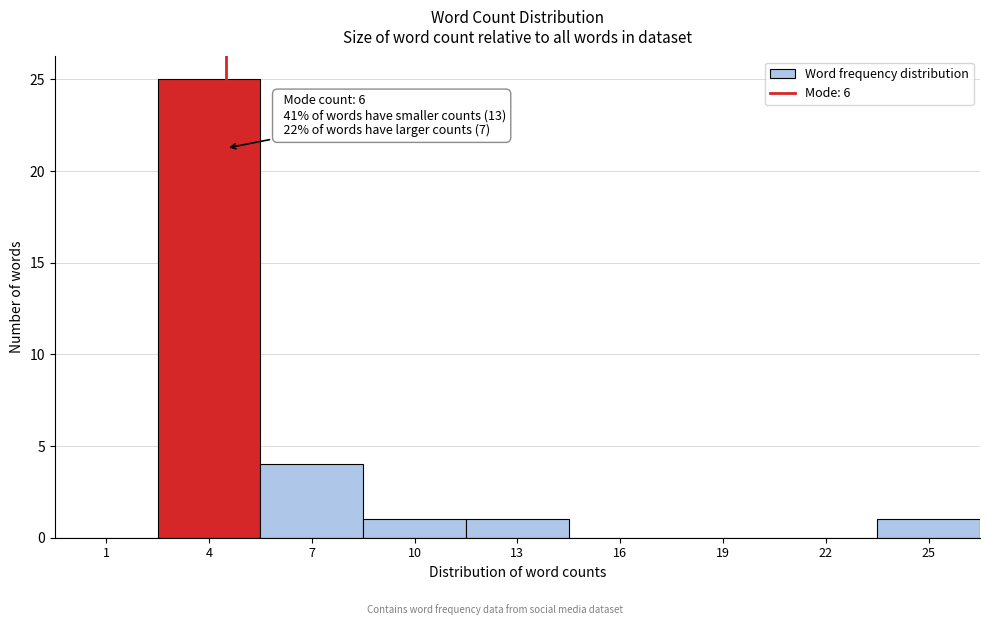

Reading right to left, transcribe all the data shown in this chart.

25=1	22=0	19=0	16=0	13=1	10=1	7=4	4=25	1=0